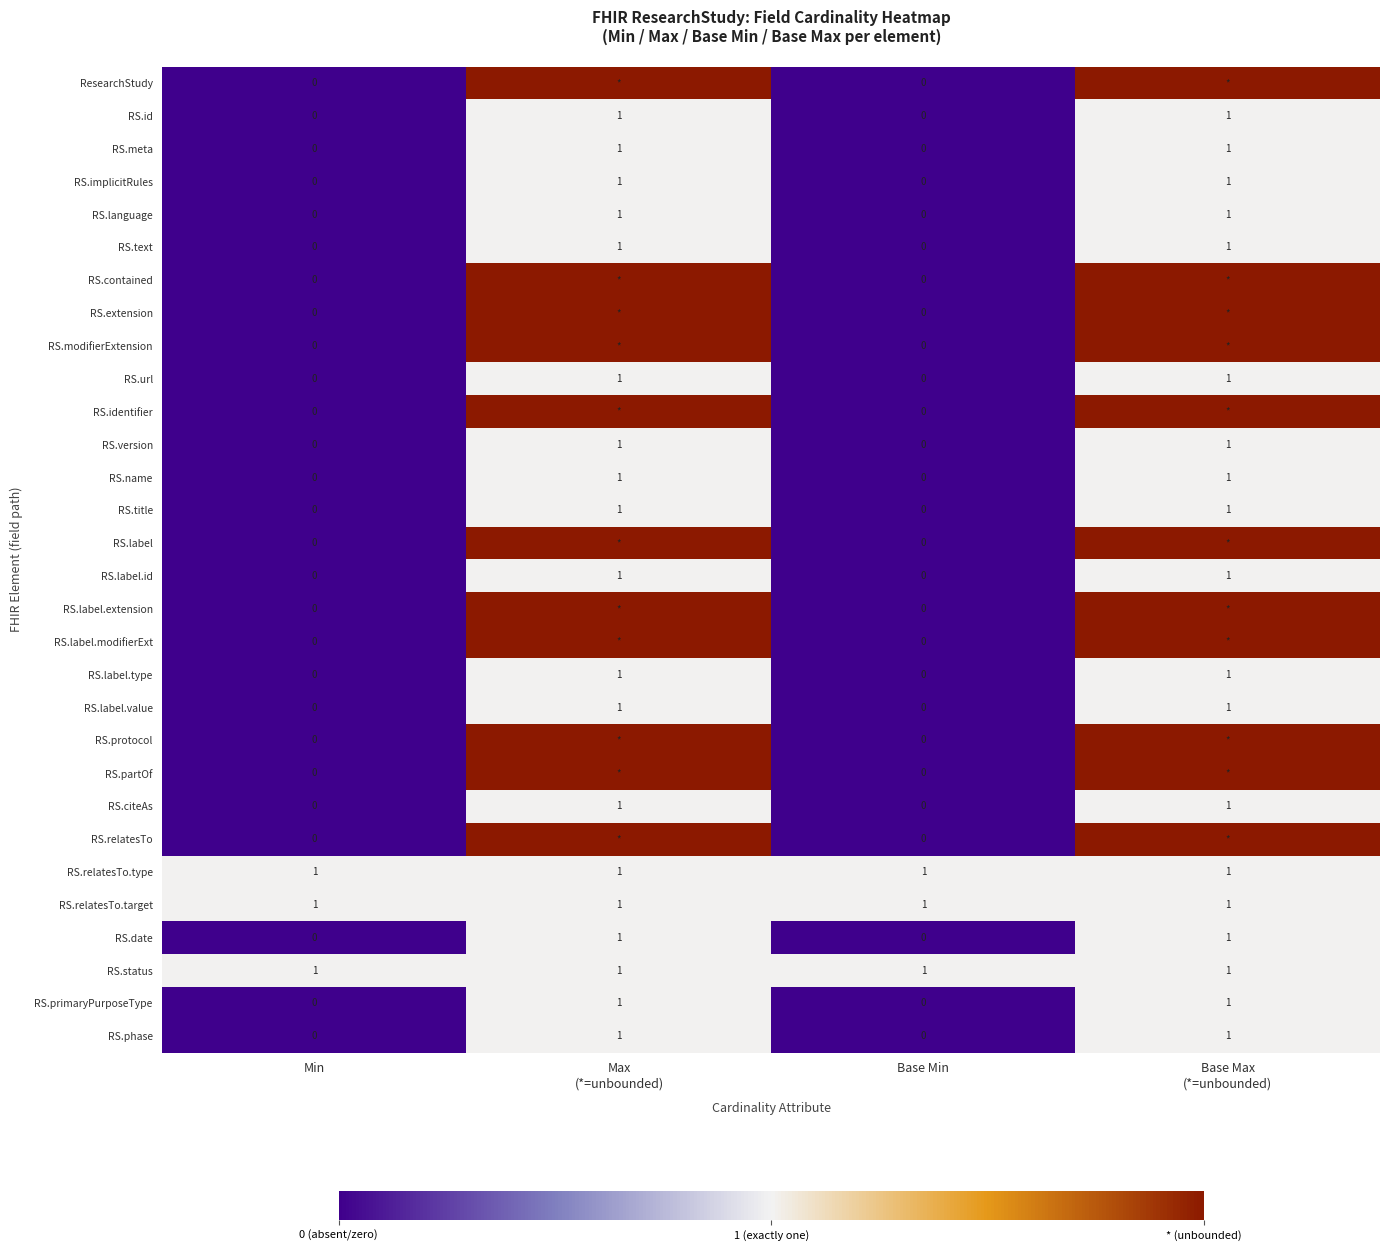

How many RS.text values are between 0 and 1?

4